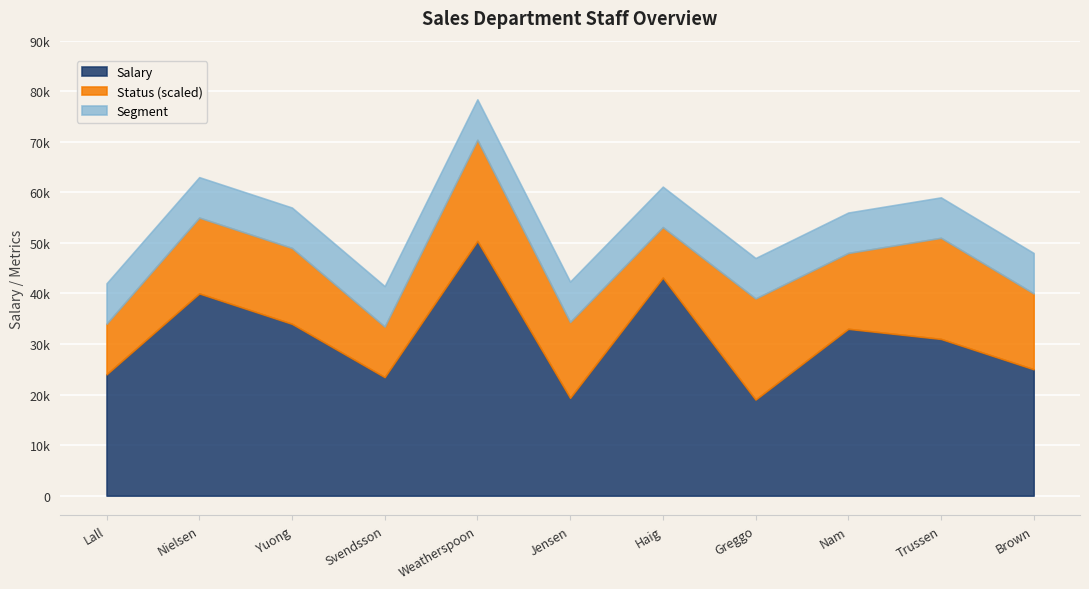

What is the minimum value shown in the chart?

2